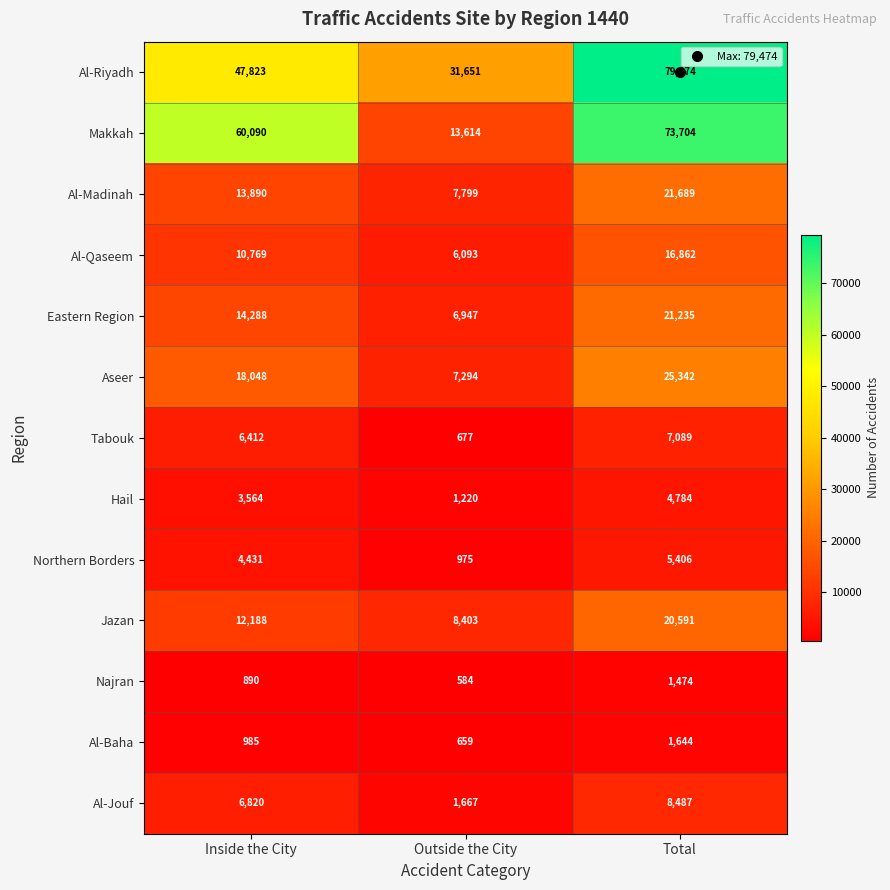

What is the total value across all series at Inside the City?

200198